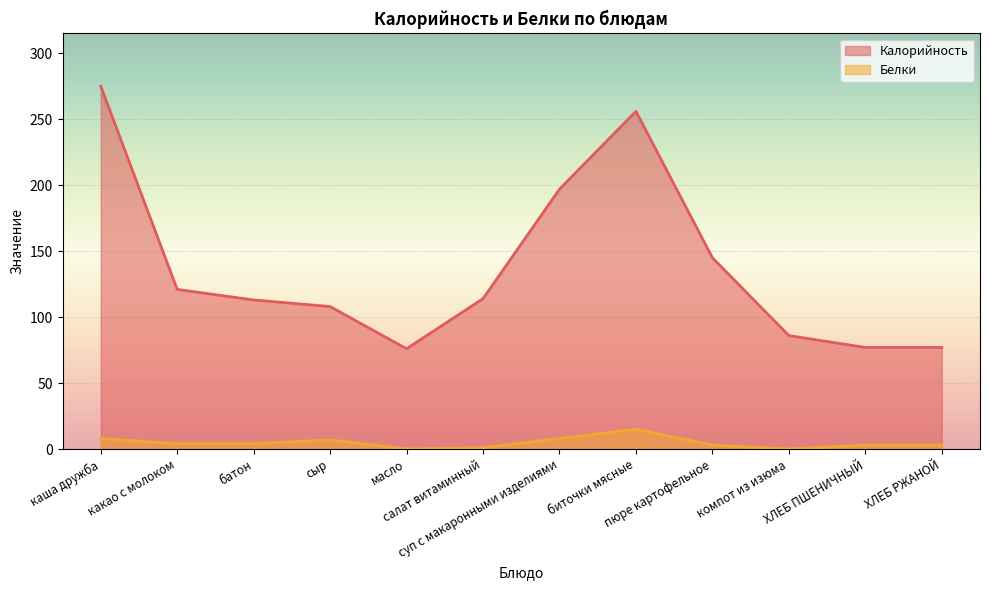

Reading left to right, what are all the values shown in this chart?

Калорийность: 275	121	113	108	76	114	197	256	145	86	77	77
Белки: 8	4	4	7	0	1	8	15	3	0	3	3